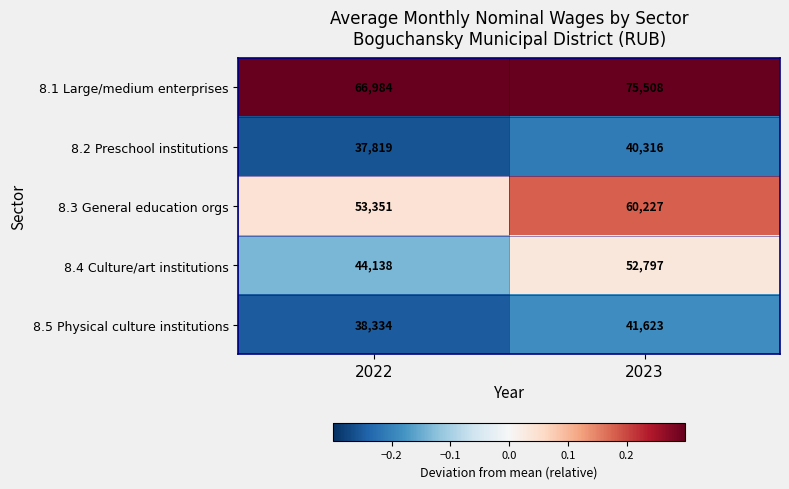

Count the number of data series in this chart.

5